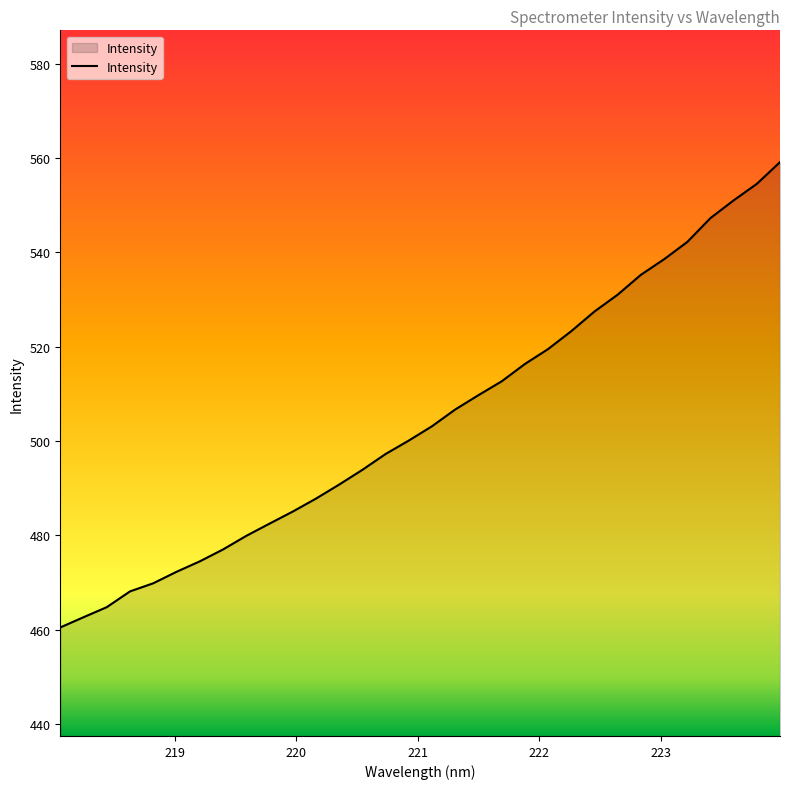

What is the smallest value displayed?

460.4